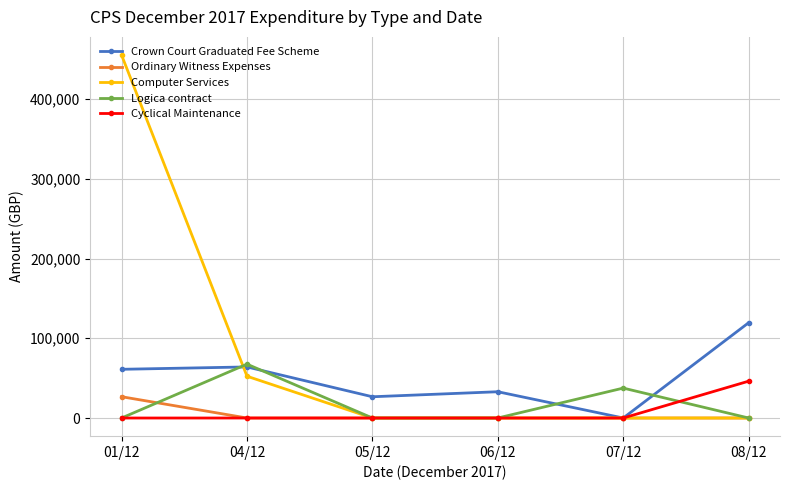

What is the difference between the highest and lowest values at 08/12?

119488.2